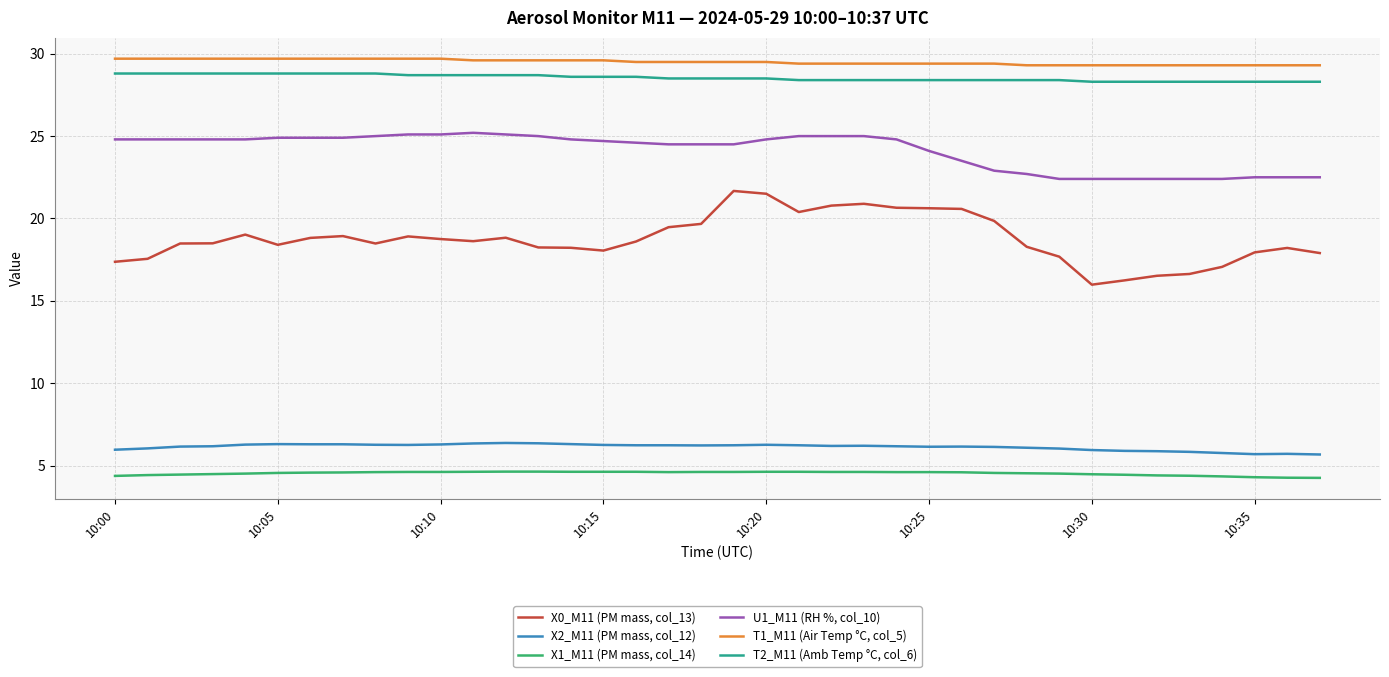

List the series in order of their peak value, highest first.

T1_M11 (Air Temp °C, col_5), T2_M11 (Amb Temp °C, col_6), U1_M11 (RH %, col_10), X0_M11 (PM mass, col_13), X2_M11 (PM mass, col_12), X1_M11 (PM mass, col_14)